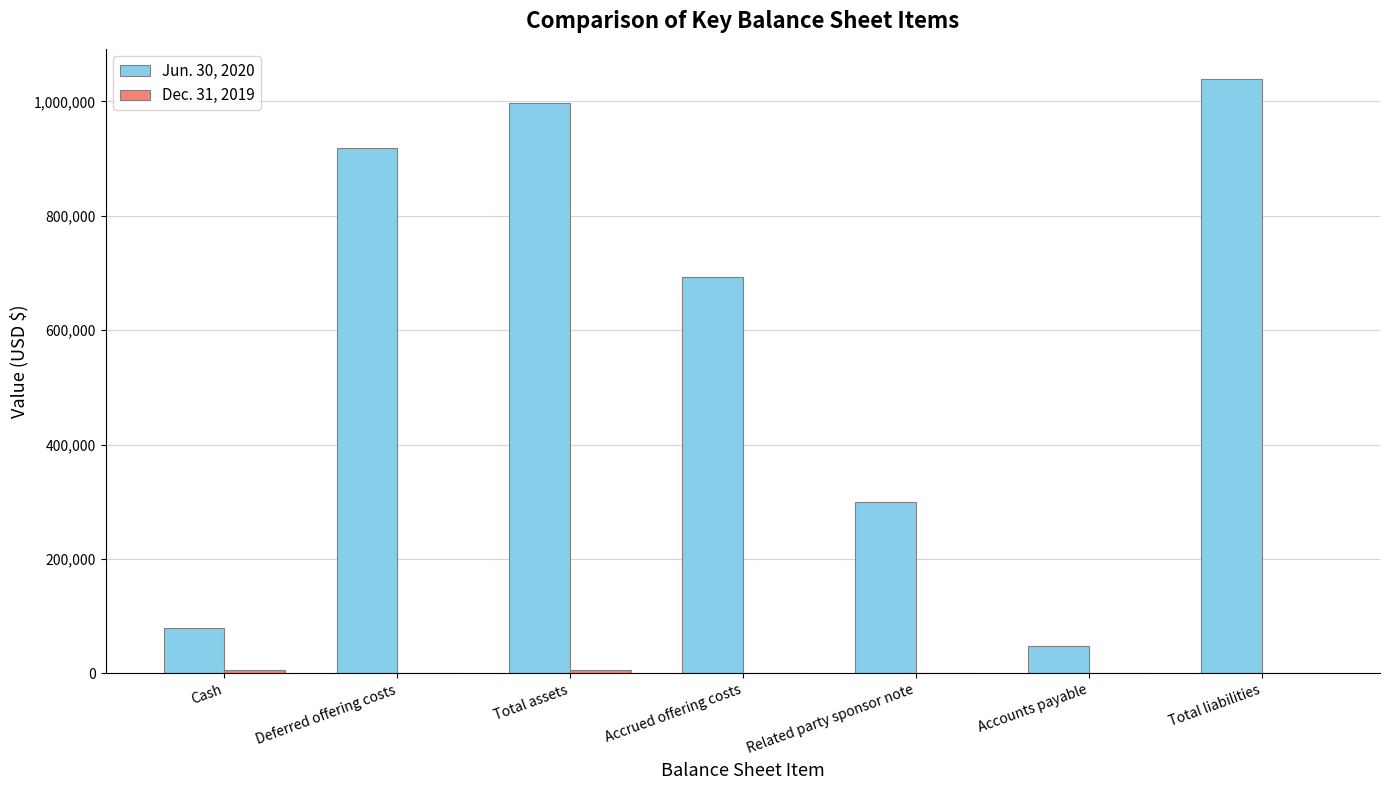

Which label corresponds to the largest value in the chart?

Total liabilities